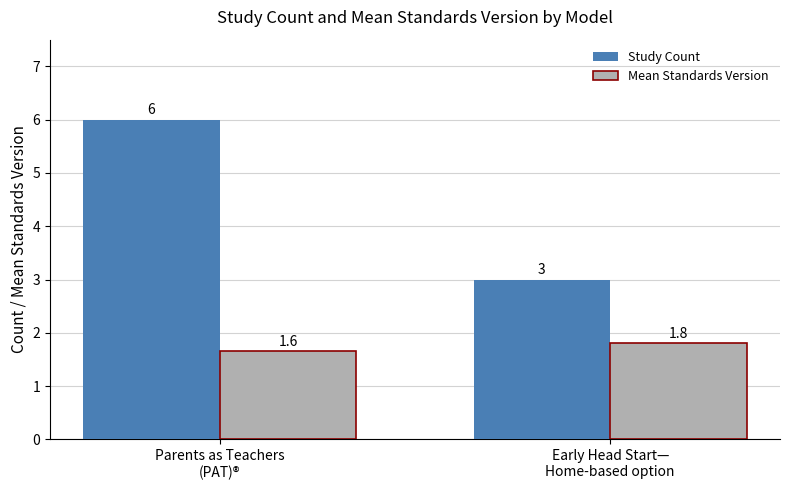

Count the Mean Standards Version values in the range 1 to 2.

2